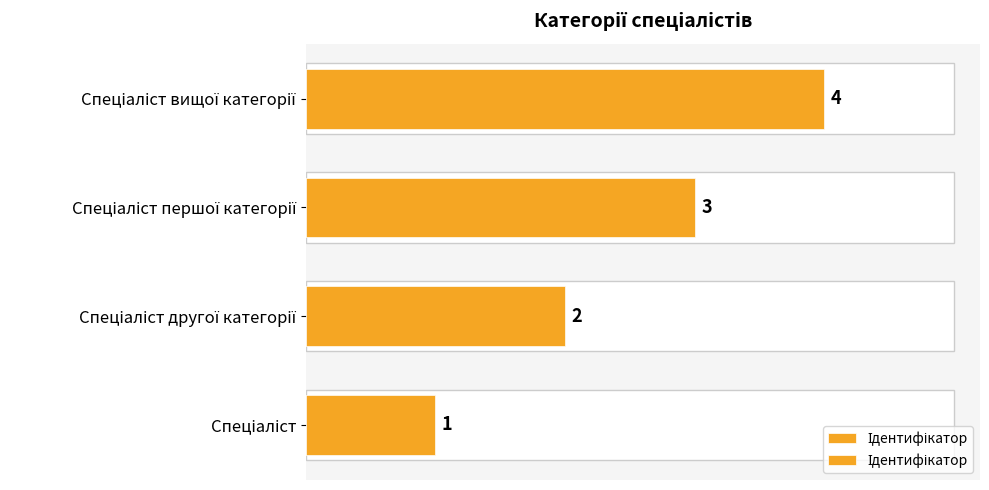

Reading left to right, transcribe all the data shown in this chart.

1	2	3	4